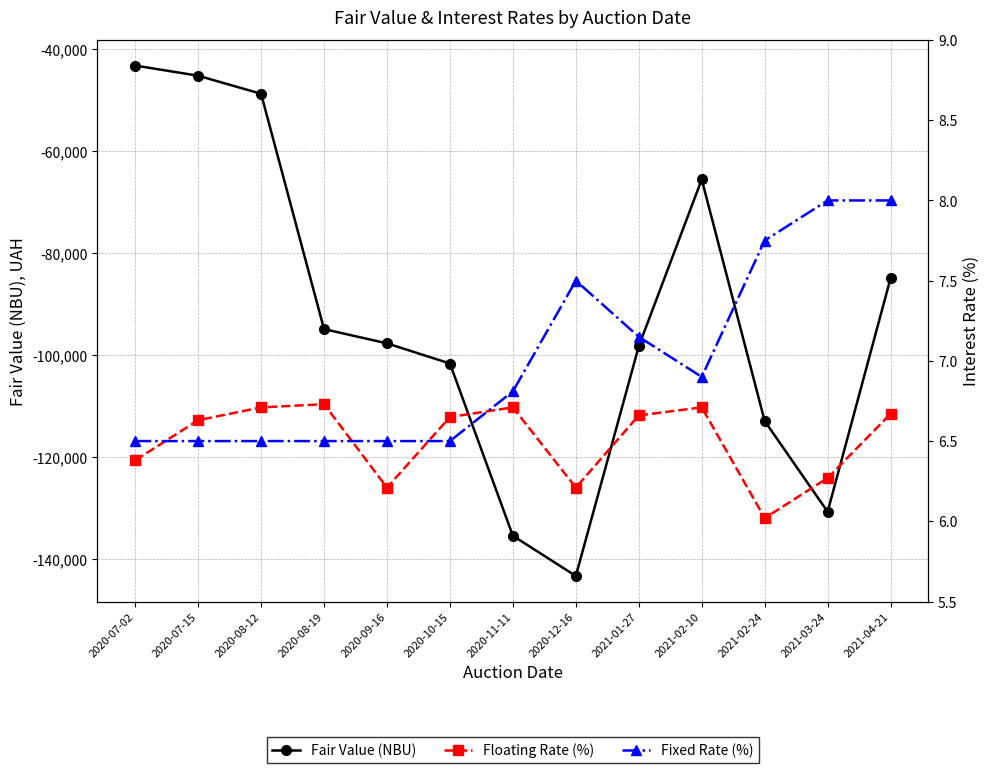

Rank the categories by Fixed Rate (%) value from highest to lowest.

2021-03-24, 2021-04-21, 2021-02-24, 2020-12-16, 2021-01-27, 2021-02-10, 2020-11-11, 2020-07-02, 2020-07-15, 2020-08-12, 2020-08-19, 2020-09-16, 2020-10-15